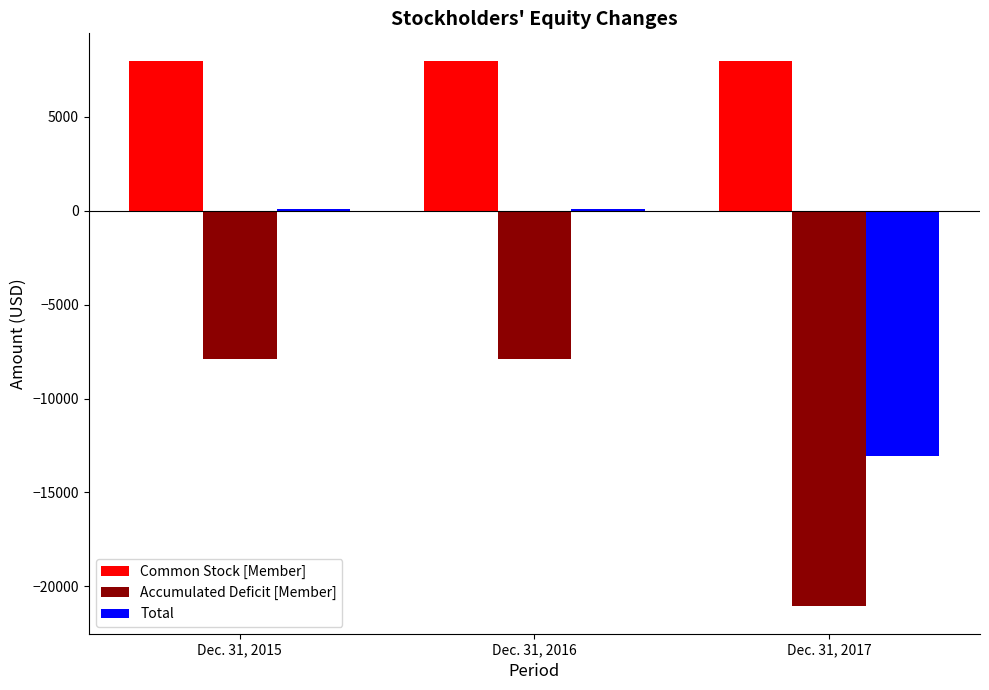

What is the sum of all Common Stock [Member] values?

24000